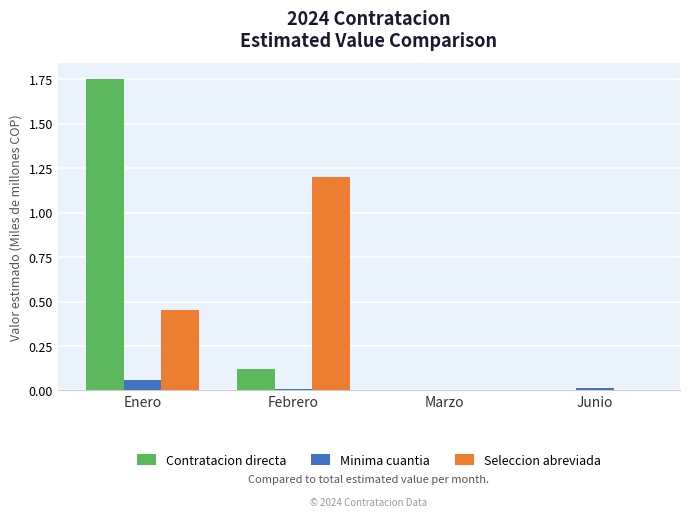

What is the total value across all series at Enero?

2.3